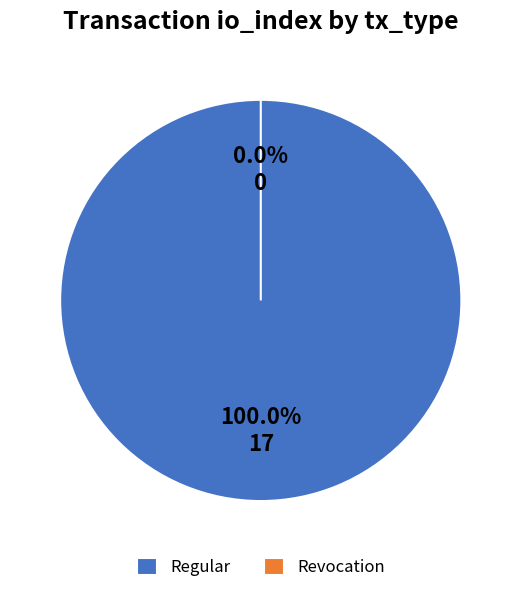

What percentage is the Regular slice, to the nearest percent?

100%